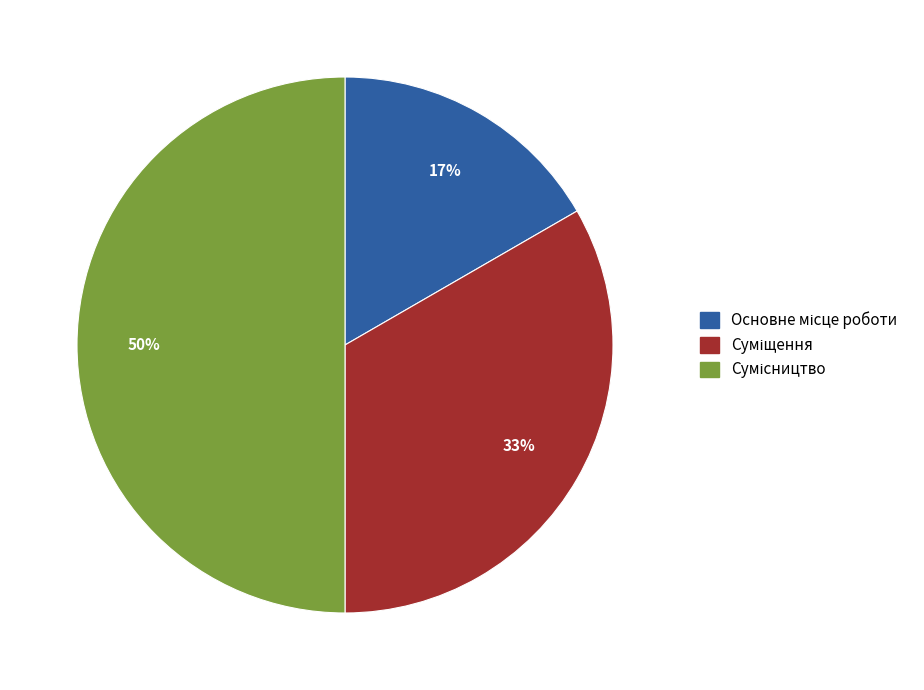

To the nearest percent, what is the average slice percentage?

33%